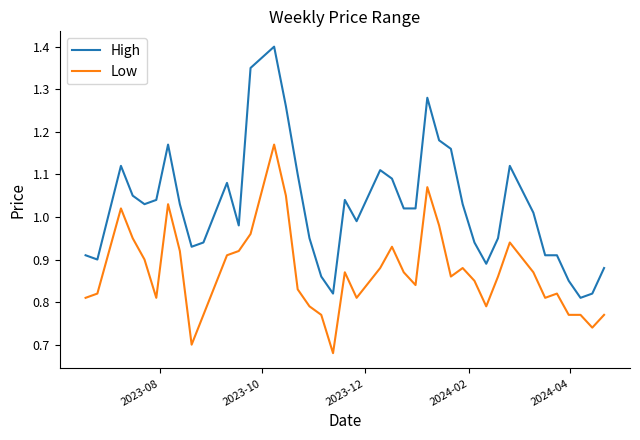

Which series has the widest spread of values?

High